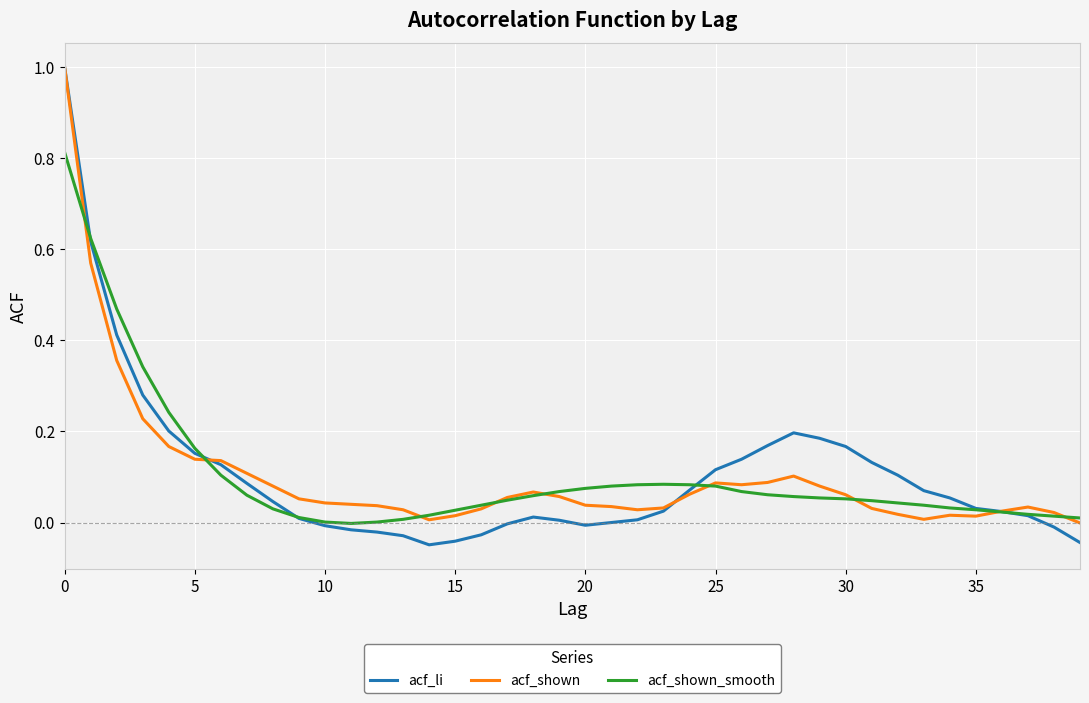

Which series has the widest spread of values?

acf_li